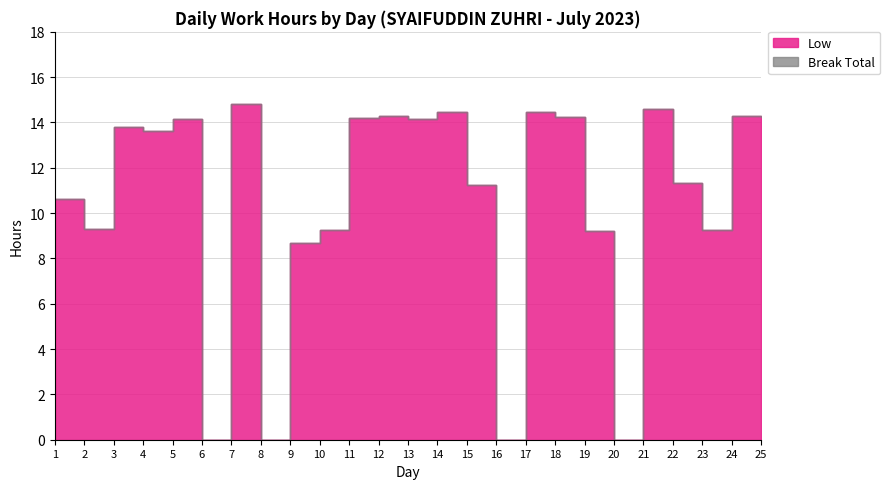

True or false: Low and Break Total cross at least once.

False